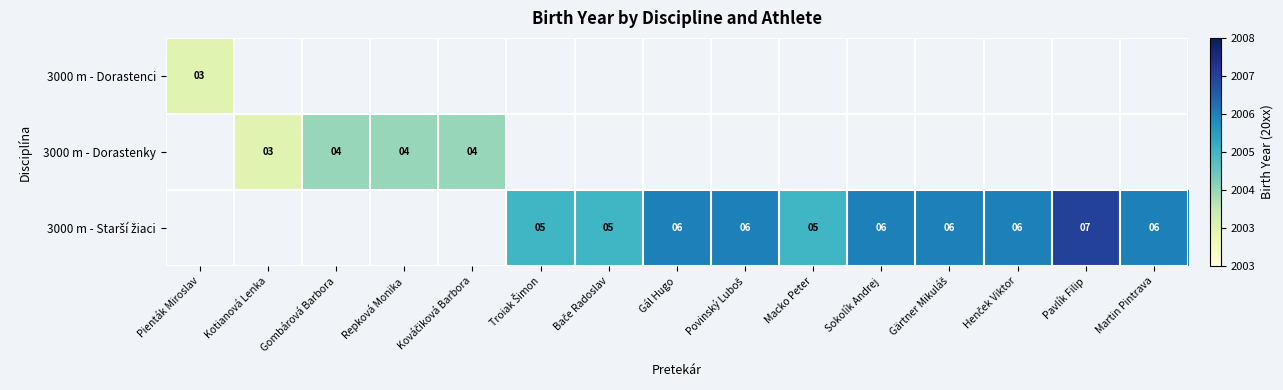

List the series in order of their peak value, lowest first.

3000 m - Dorastenci, 3000 m - Dorastenky, 3000 m - Starší žiaci